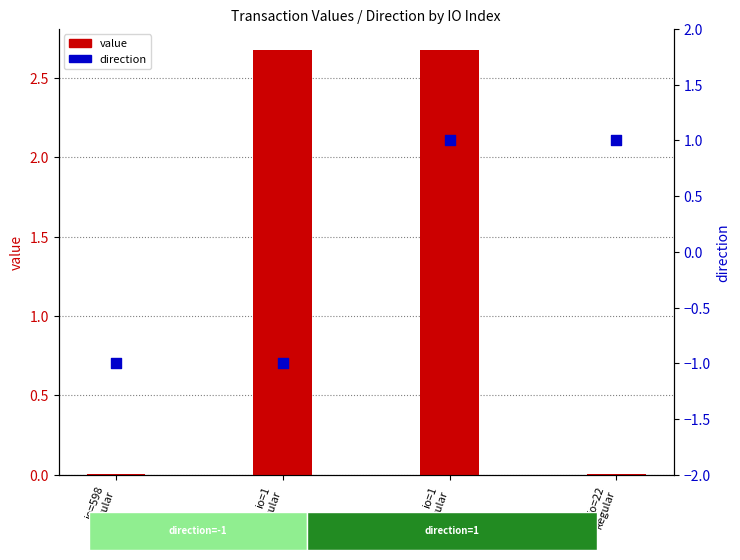

Is the value of direction at io=1
Regular greater than the value of value at io=598
Regular?

No